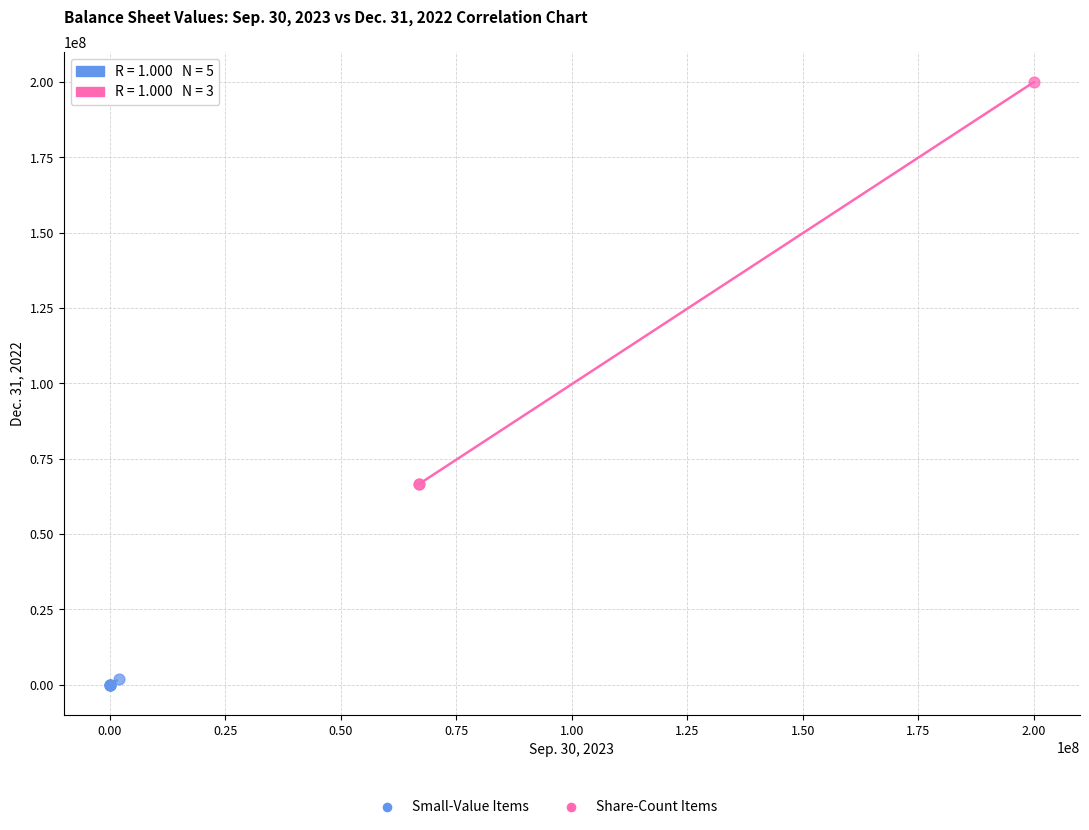

Which series contains the lowest Y value?

Small-Value Items